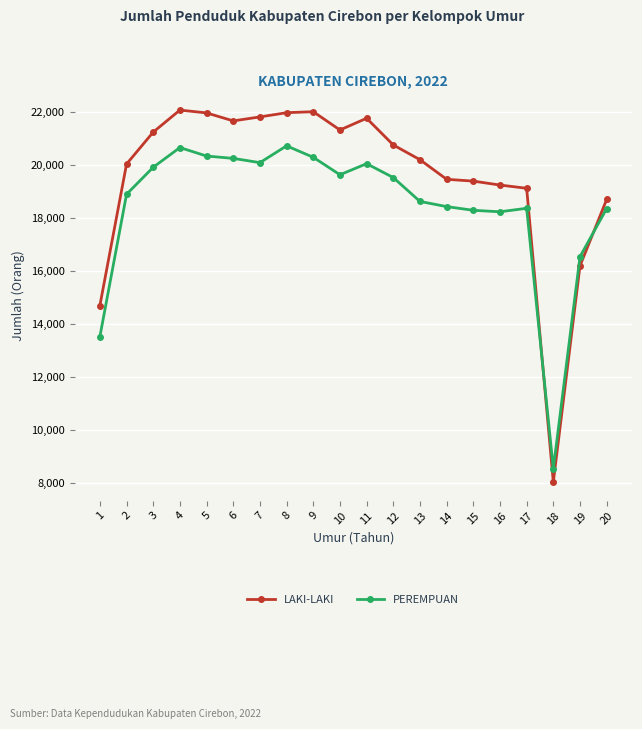

What is the value of the PEREMPUAN point at the 2nd from the left?

18881